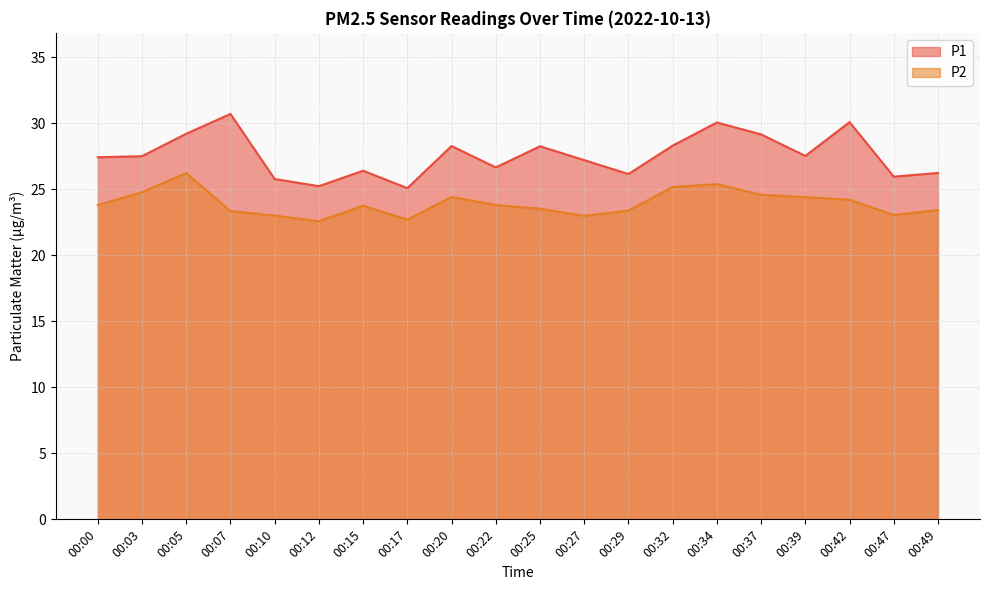

Which category has the lowest value in the P2 series?

00:12